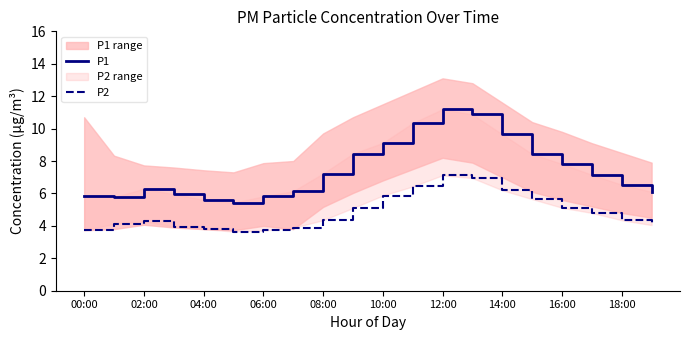

True or false: P1 and P2 cross at least once.

False